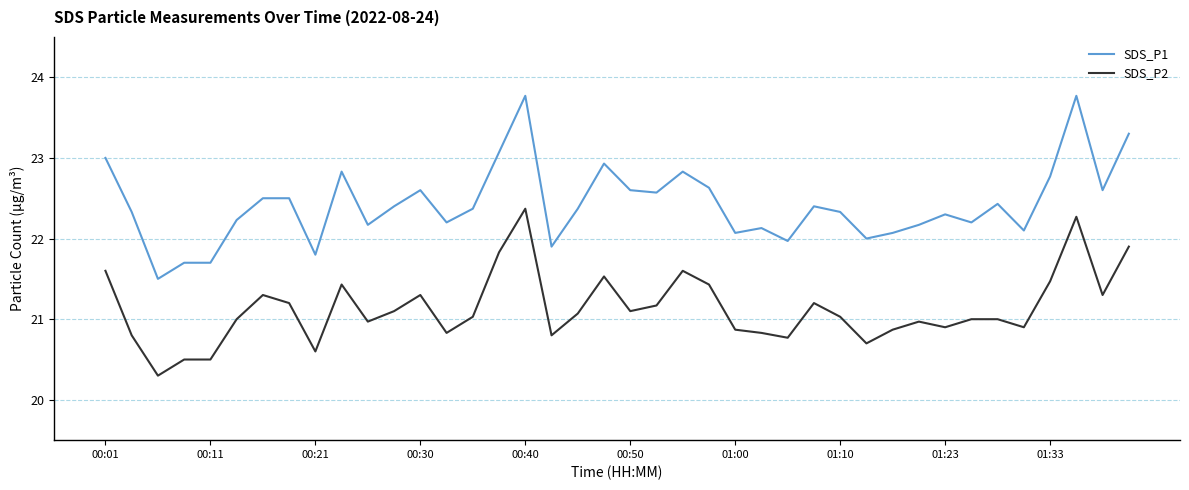

Rank the series by their maximum value, from highest to lowest.

SDS_P1, SDS_P2